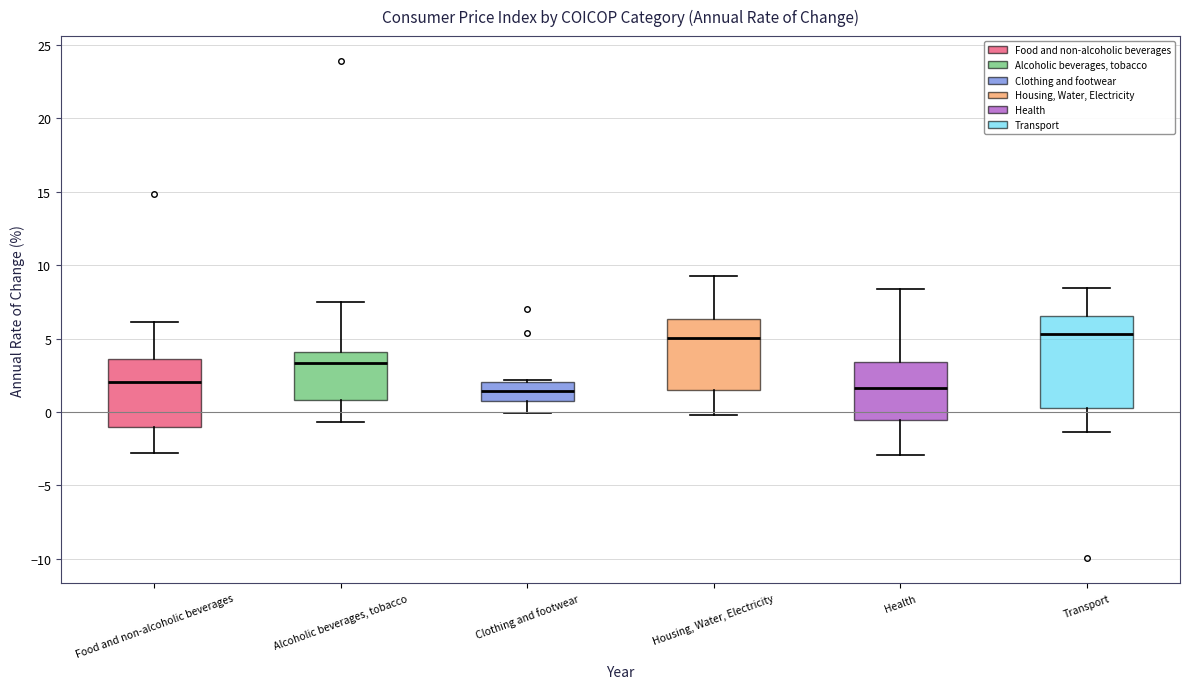

Which box is the tallest, from its lower edge to its upper edge?

Transport